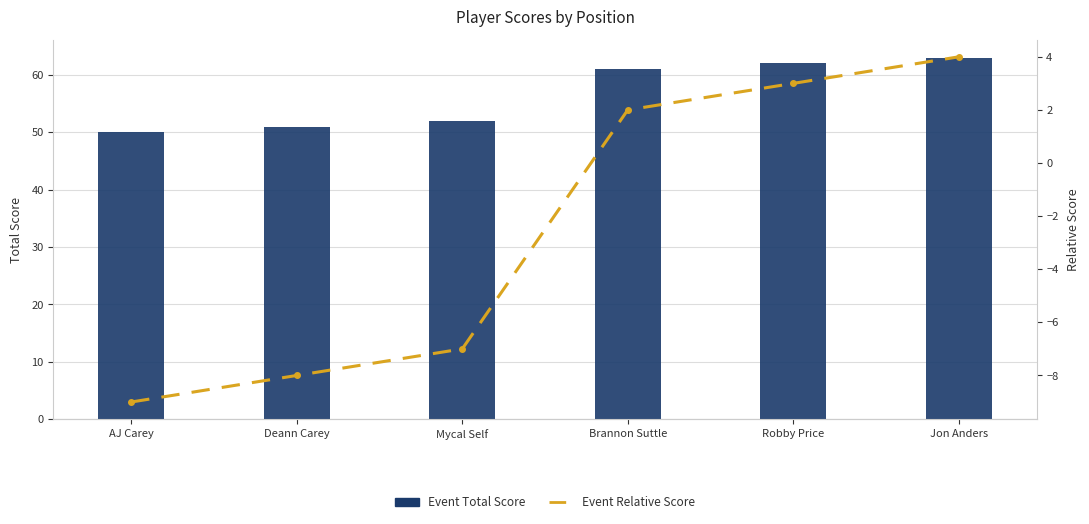

What is the value of the Event Relative Score bar at the 1st from the left?

-9